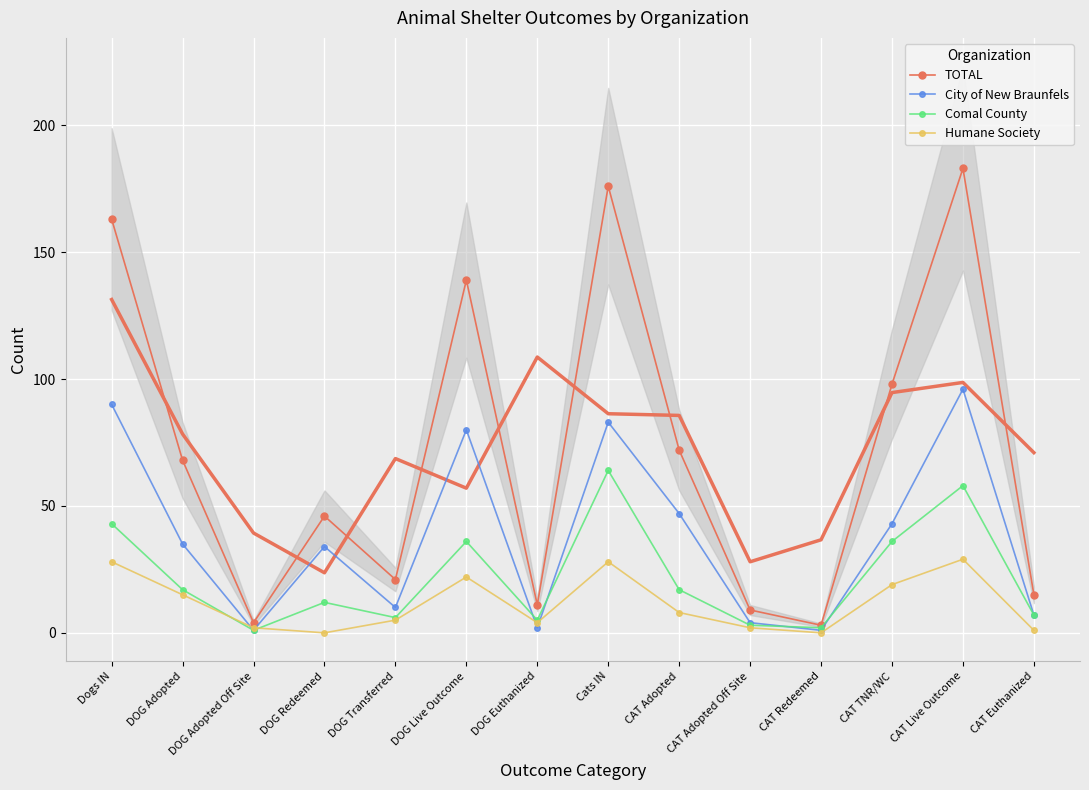

Which has a higher value, CAT Live Outcome or CAT Euthanized?

CAT Live Outcome